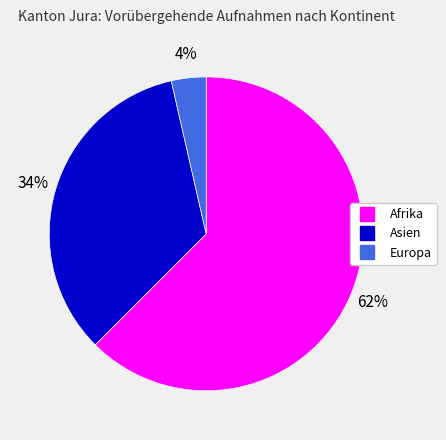

Which has a higher value, Asien or Europa?

Asien